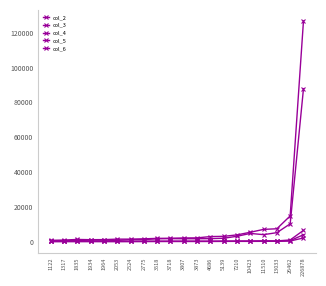

How many data points does each series have?

20